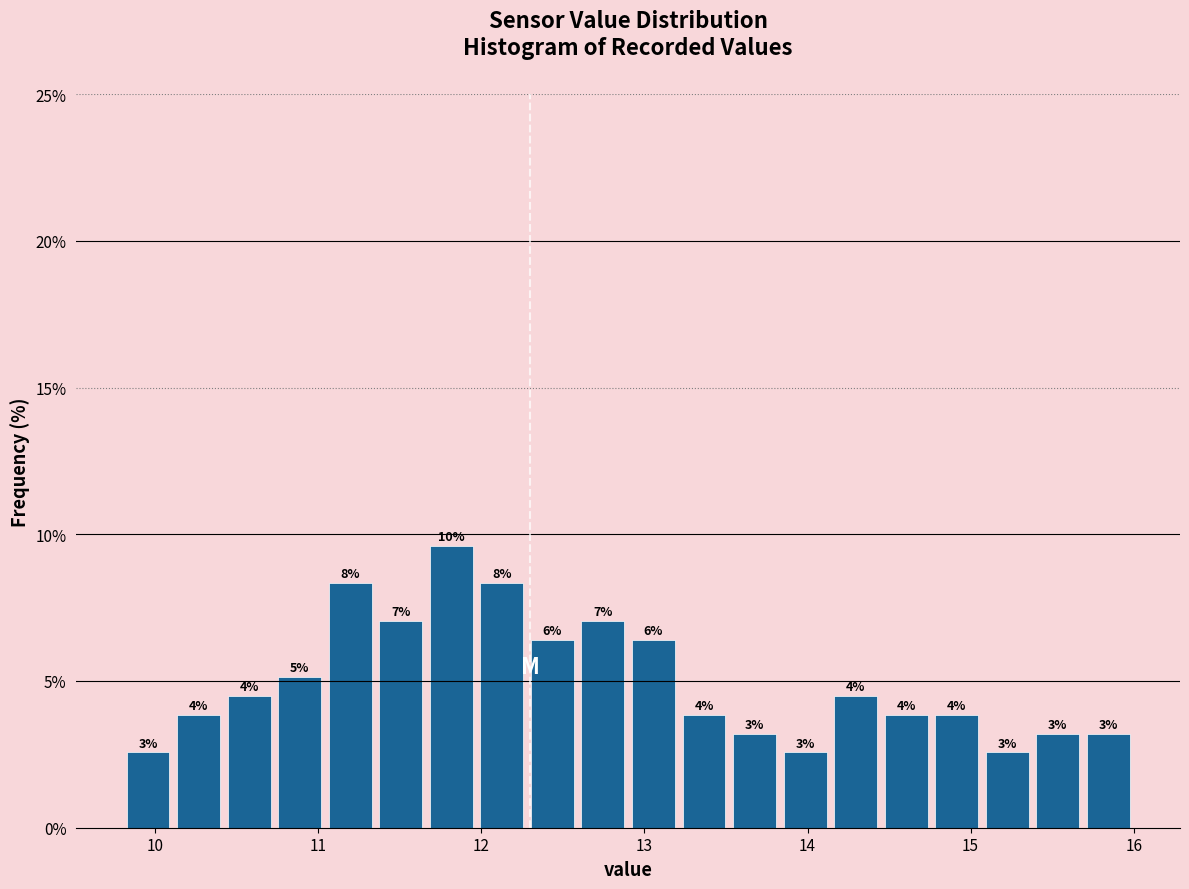

Around what value on the x-axis is the tallest bar? Give the approximate position of its centre, as read against the axis.

11.8